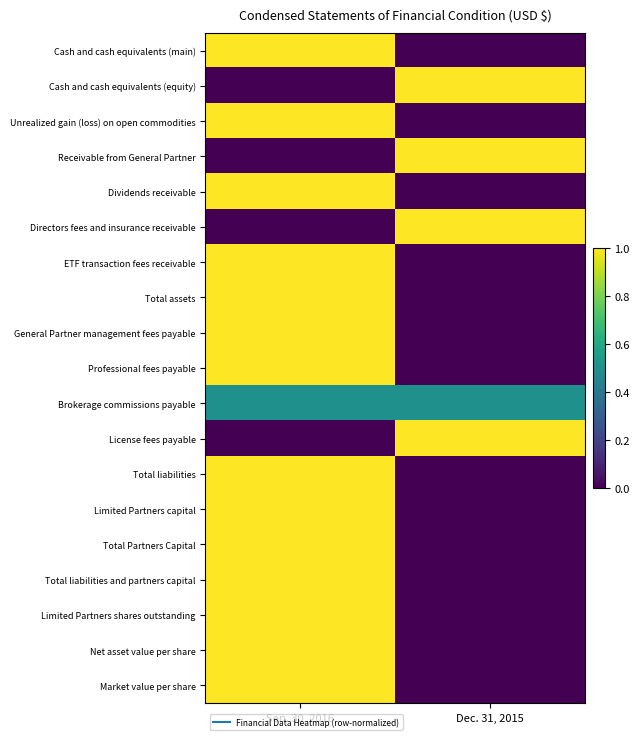

Reading right to left, transcribe all the data shown in this chart.

Cash and cash equivalents (main): Dec. 31, 2015=0.0	Sep. 30, 2016=1.0
Cash and cash equivalents (equity): Dec. 31, 2015=1.0	Sep. 30, 2016=0.0
Unrealized gain (loss) on open commodities: Dec. 31, 2015=0.0	Sep. 30, 2016=1.0
Receivable from General Partner: Dec. 31, 2015=1.0	Sep. 30, 2016=0.0
Dividends receivable: Dec. 31, 2015=0.0	Sep. 30, 2016=1.0
Directors fees and insurance receivable: Dec. 31, 2015=1.0	Sep. 30, 2016=0.0
ETF transaction fees receivable: Dec. 31, 2015=0.0	Sep. 30, 2016=1.0
Total assets: Dec. 31, 2015=0.0	Sep. 30, 2016=1.0
General Partner management fees payable: Dec. 31, 2015=0.0	Sep. 30, 2016=1.0
Professional fees payable: Dec. 31, 2015=0.0	Sep. 30, 2016=1.0
Brokerage commissions payable: Dec. 31, 2015=0.5	Sep. 30, 2016=0.5
License fees payable: Dec. 31, 2015=1.0	Sep. 30, 2016=0.0
Total liabilities: Dec. 31, 2015=0.0	Sep. 30, 2016=1.0
Limited Partners capital: Dec. 31, 2015=0.0	Sep. 30, 2016=1.0
Total Partners Capital: Dec. 31, 2015=0.0	Sep. 30, 2016=1.0
Total liabilities and partners capital: Dec. 31, 2015=0.0	Sep. 30, 2016=1.0
Limited Partners shares outstanding: Dec. 31, 2015=0.0	Sep. 30, 2016=1.0
Net asset value per share: Dec. 31, 2015=0.0	Sep. 30, 2016=1.0
Market value per share: Dec. 31, 2015=0.0	Sep. 30, 2016=1.0